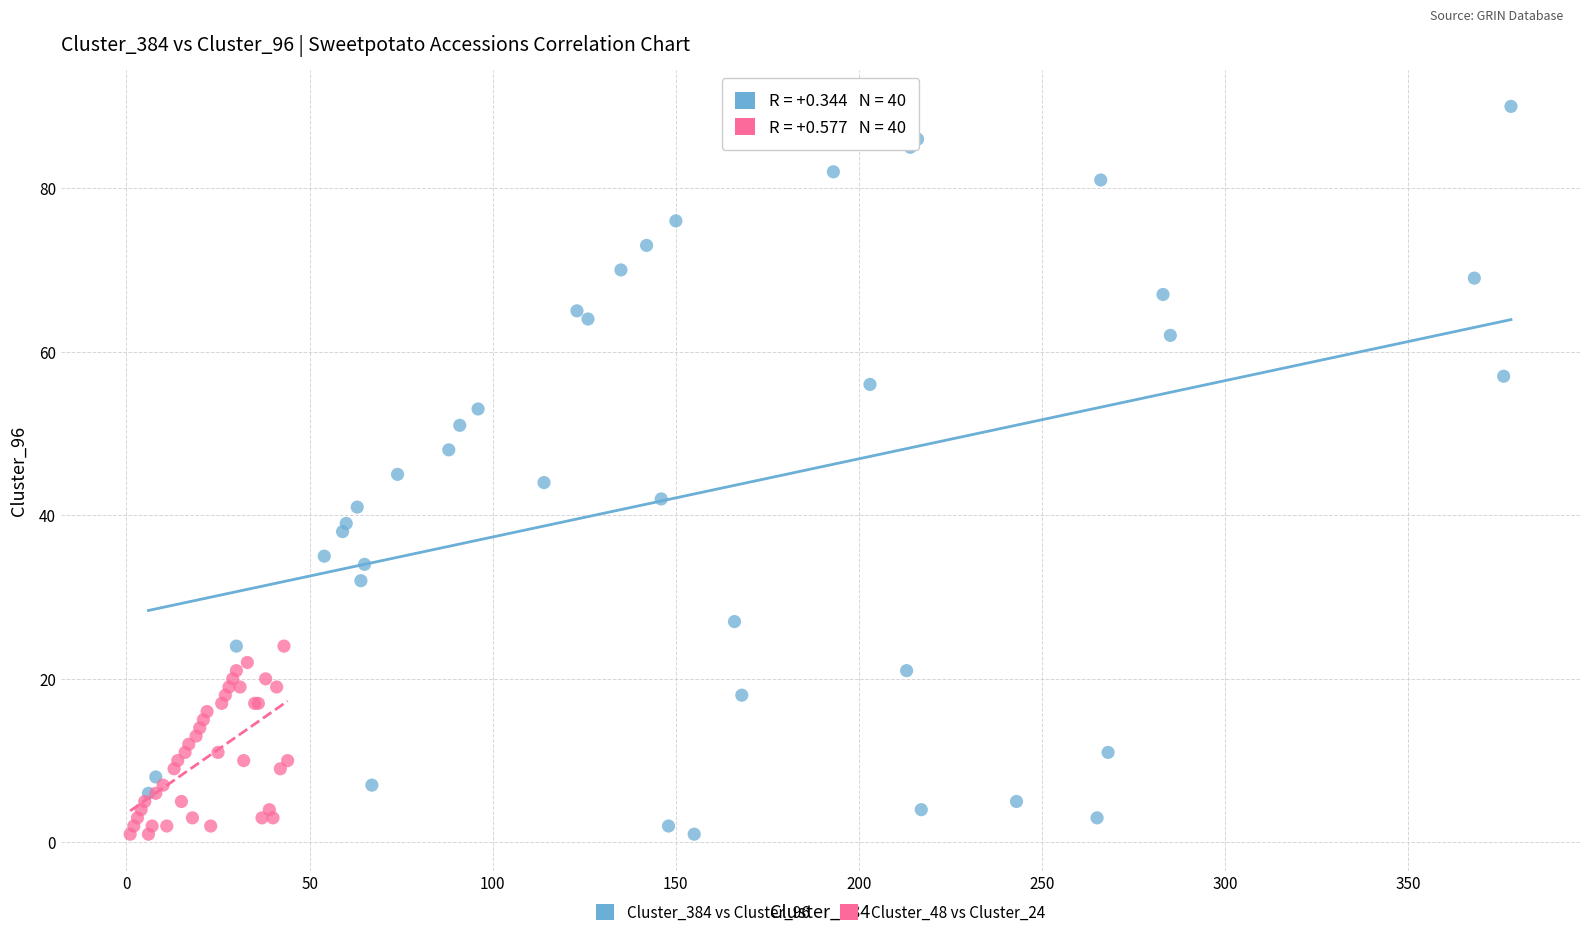

What are all the series names shown in the legend?

Cluster_384 vs Cluster_96, Cluster_48 vs Cluster_24